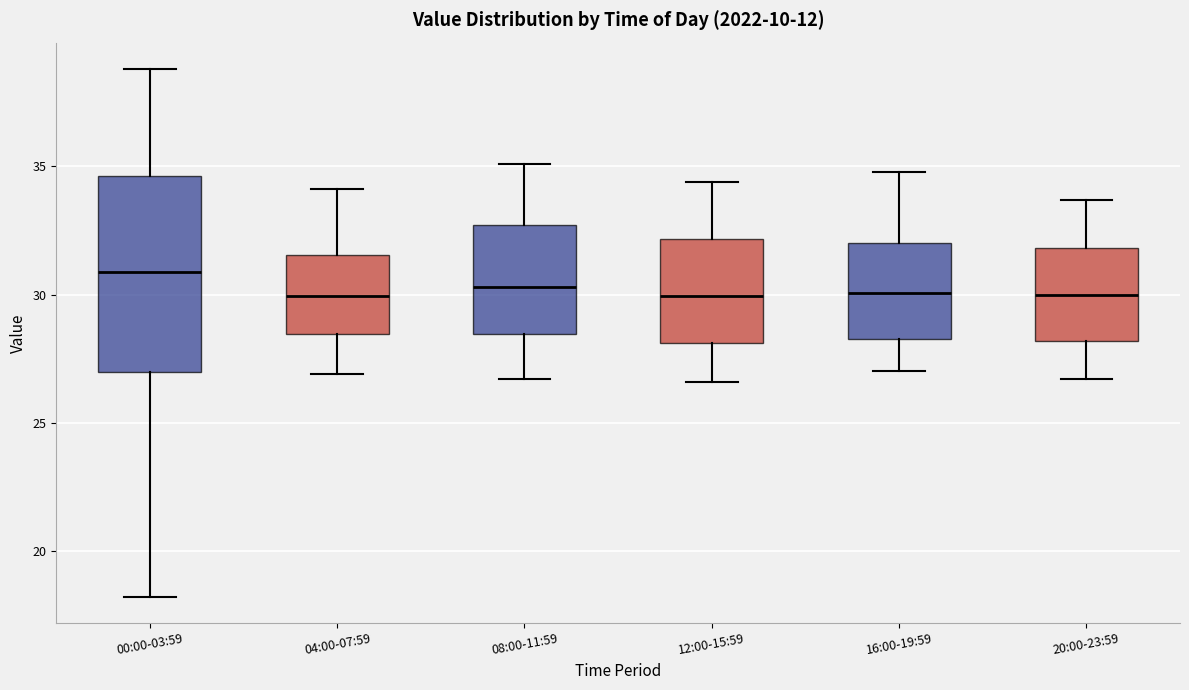

Which box has the highest median line?

00:00-03:59